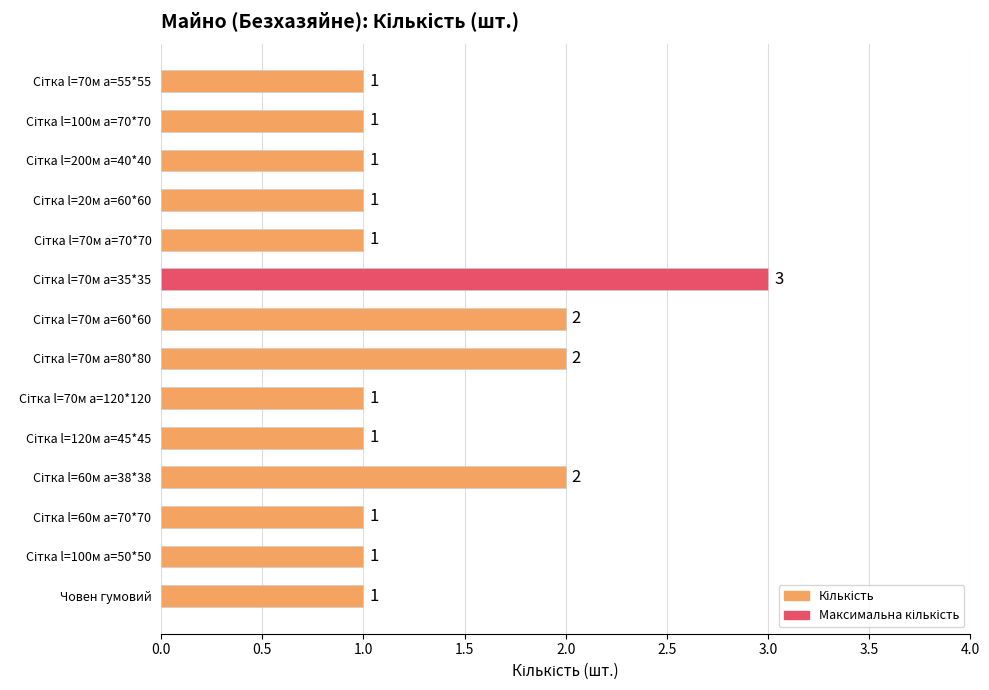

What is the greatest value displayed?

3